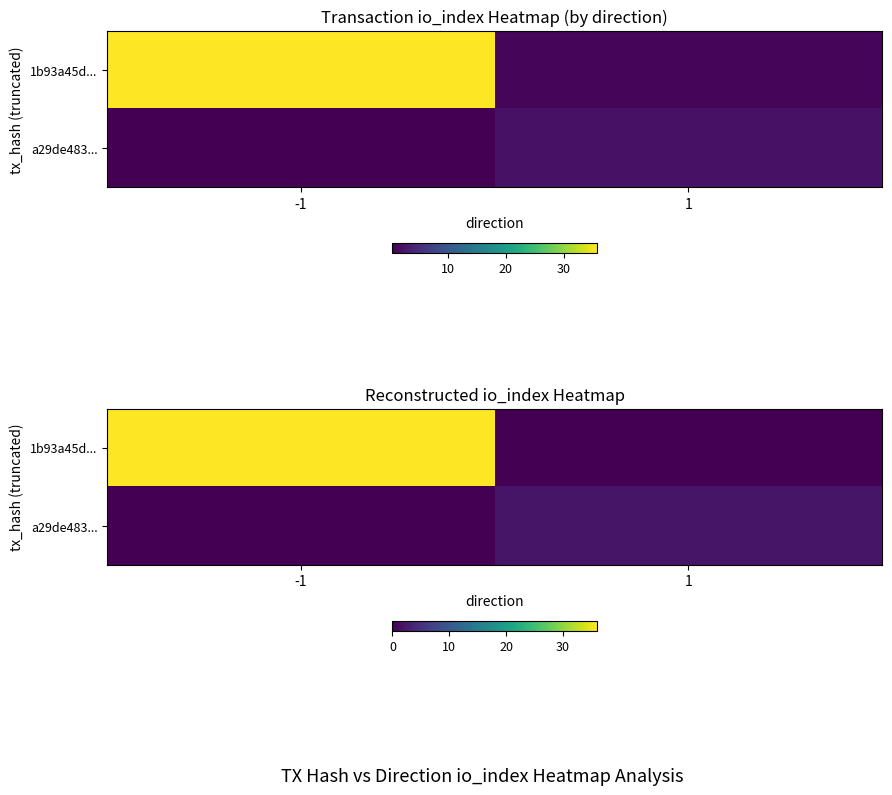

True or false: a29de483... has a value of 0 at 1.

False